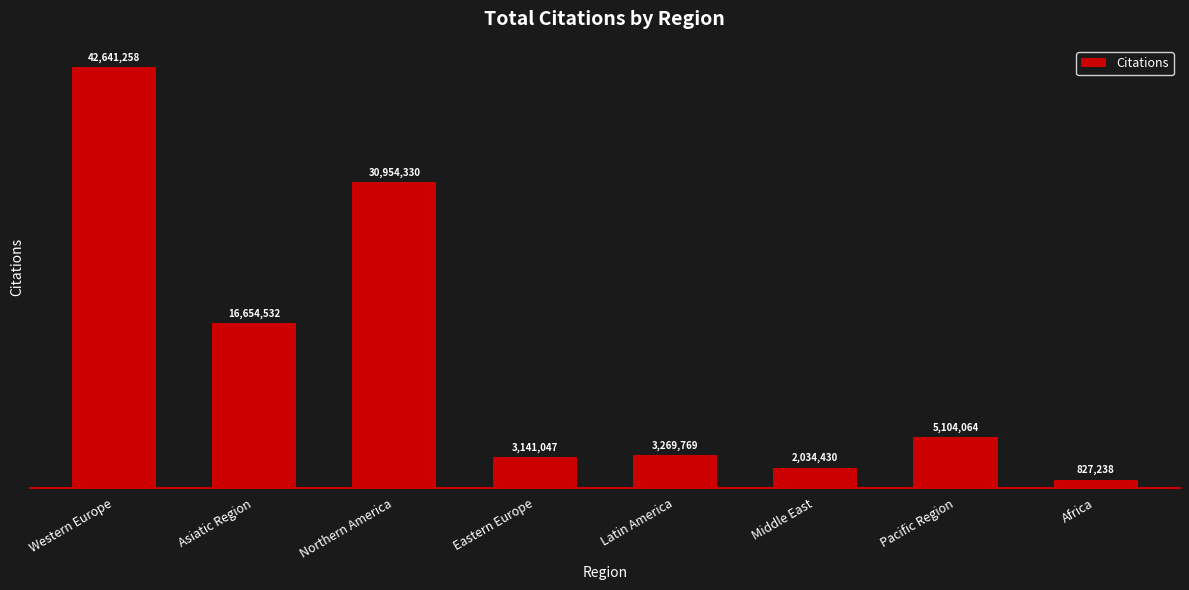

True or false: the data shows 2034430 at Middle East.

True